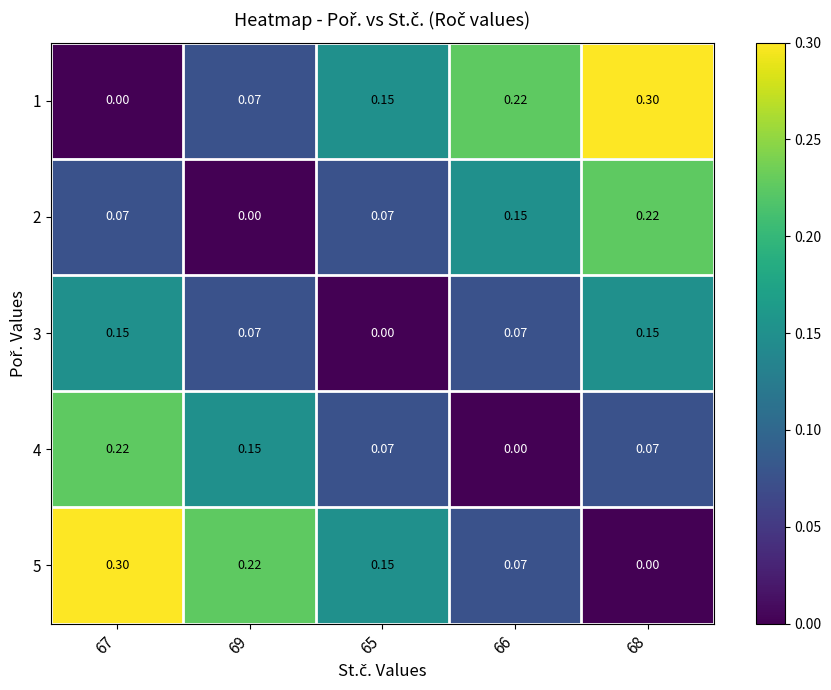

At how many categories does at least one series exceed 0?

5